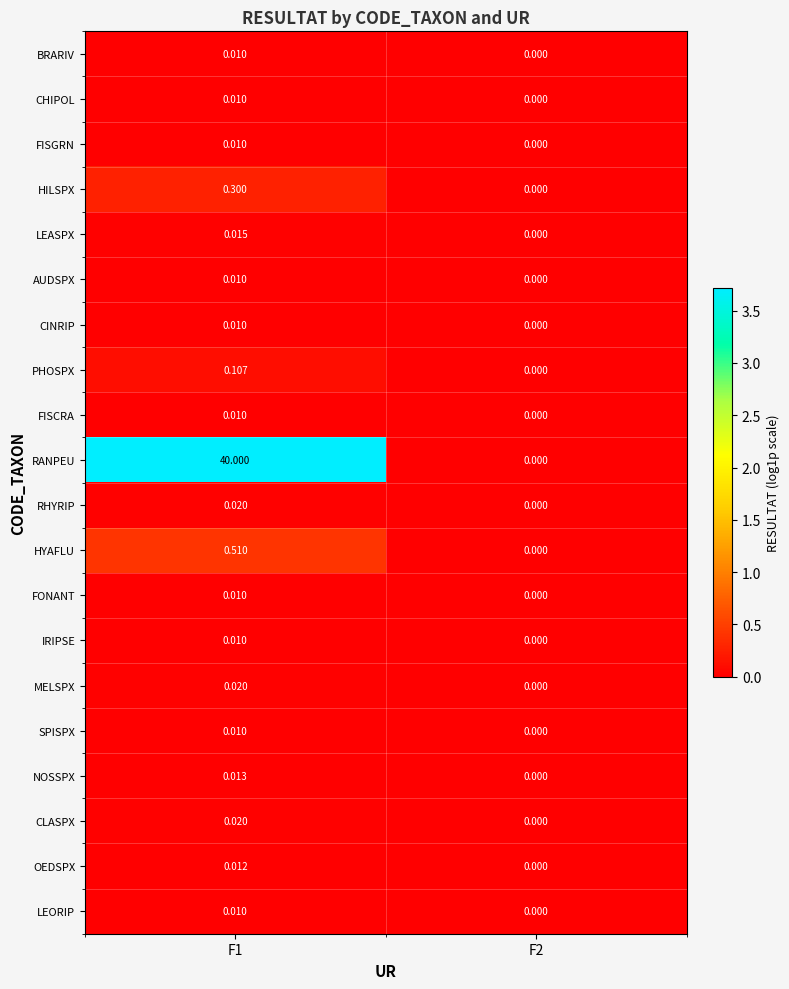

Which series has the largest total across all categories?

RANPEU